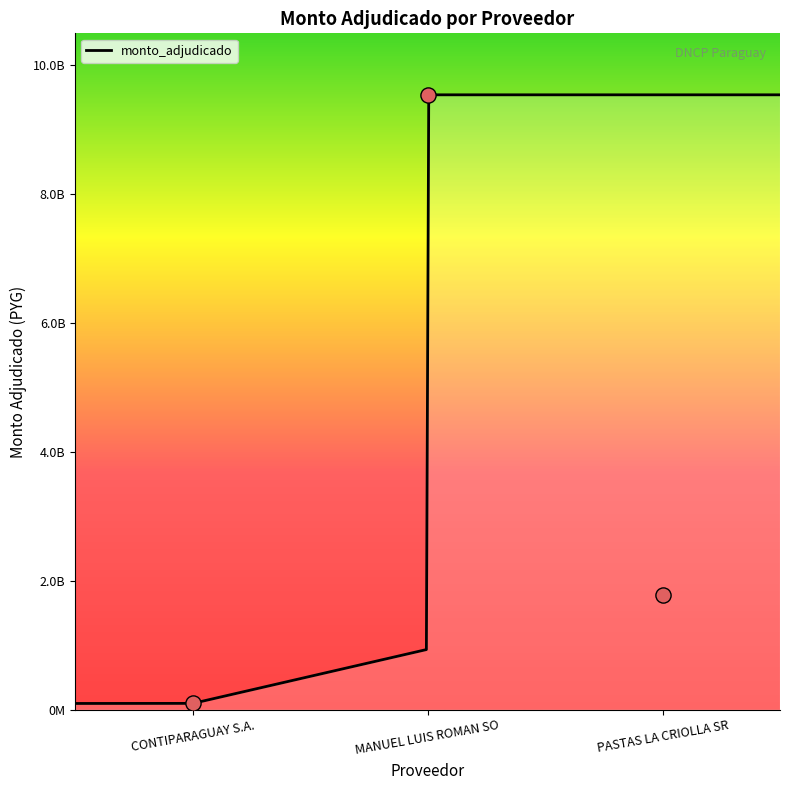

Between PASTAS LA CRIOLLA SRL and MANUEL LUIS ROMAN SOLIS, which is larger?

MANUEL LUIS ROMAN SOLIS